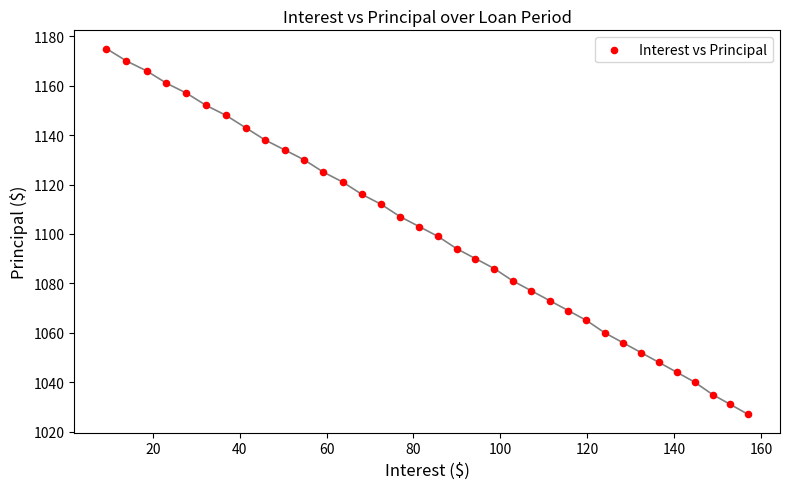

What is the range of Y values (max minus min)?

148